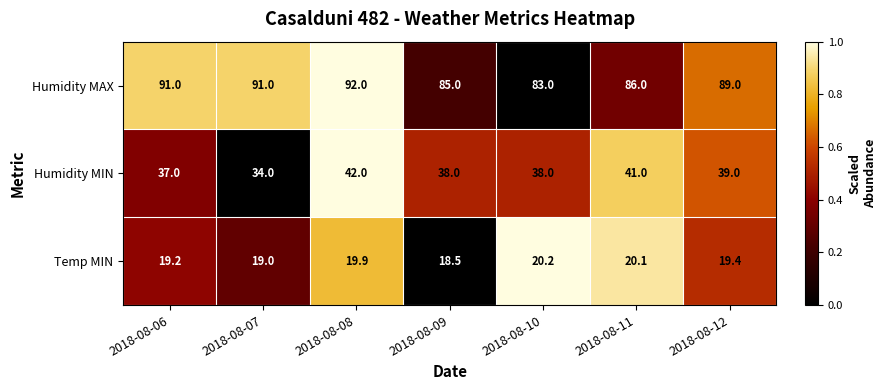

Is the value of Humidity MAX at 2018-08-10 greater than the value of Temp MIN at 2018-08-12?

Yes